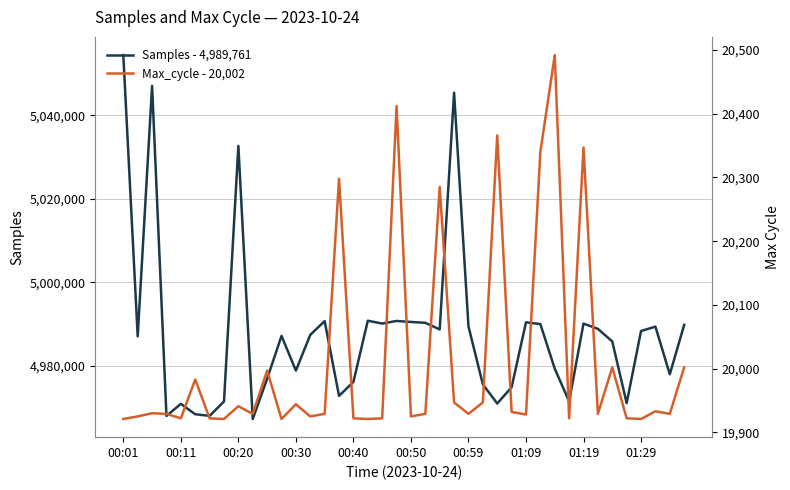

At which label does Max_cycle reach its peak?

30